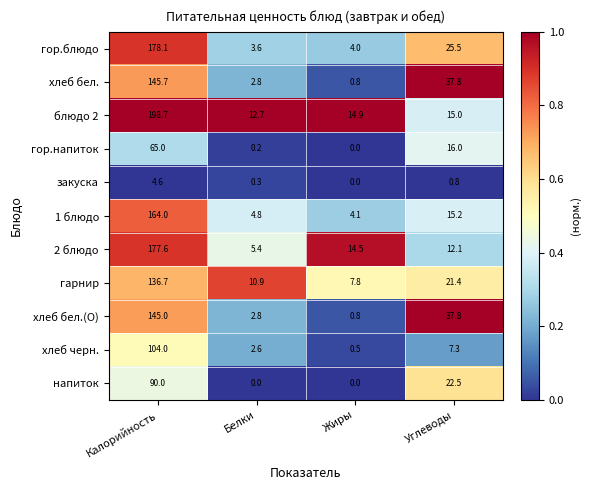

What is the difference between the 1 блюдо values at Белки and Углеводы?

10.4